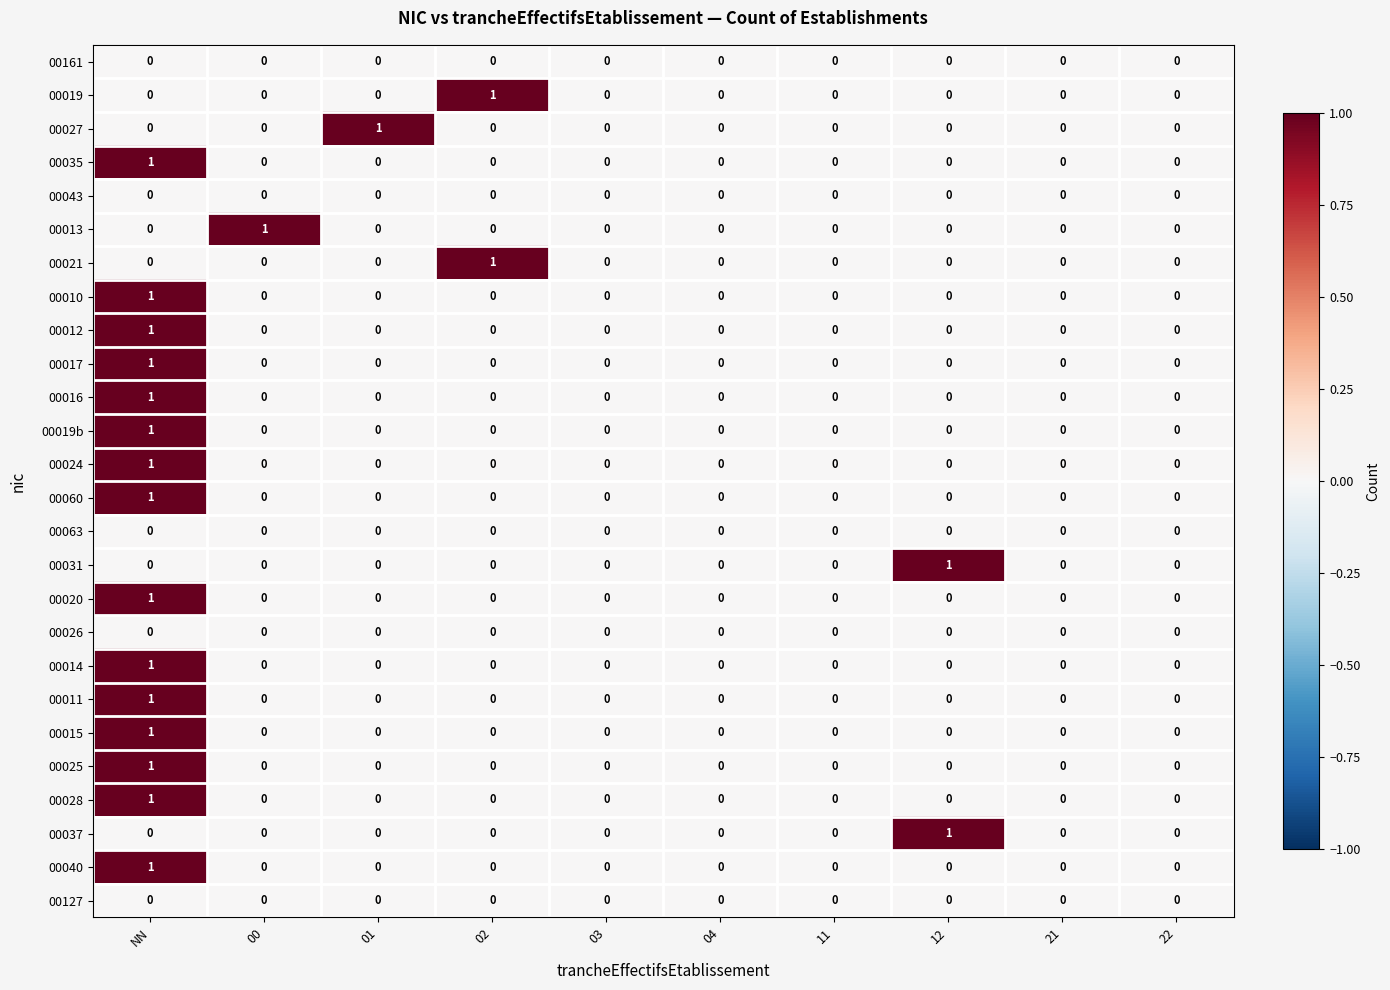

What is the total value across all series at NN?

15